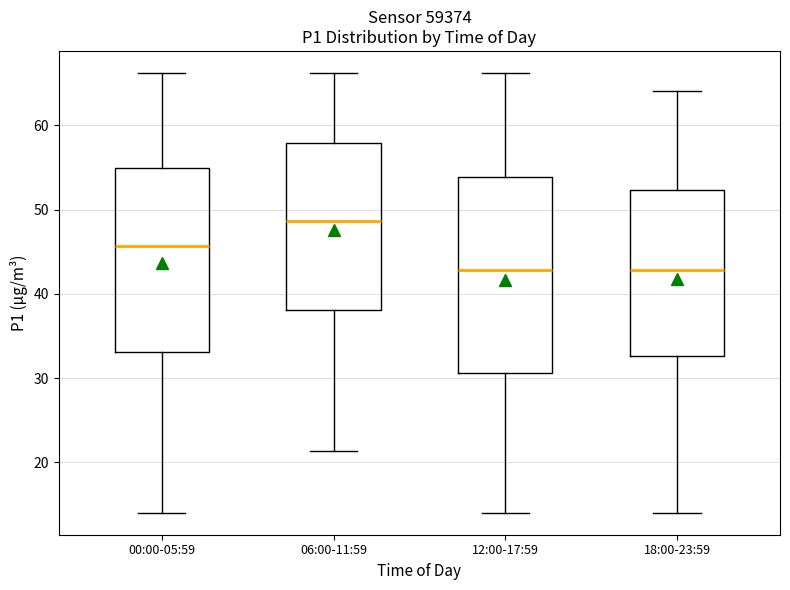

Where does the upper whisker of the box for 12:00-17:59 end on the y-axis? The values are not printed on the chart, so give them approximately, as read against the axis.

66